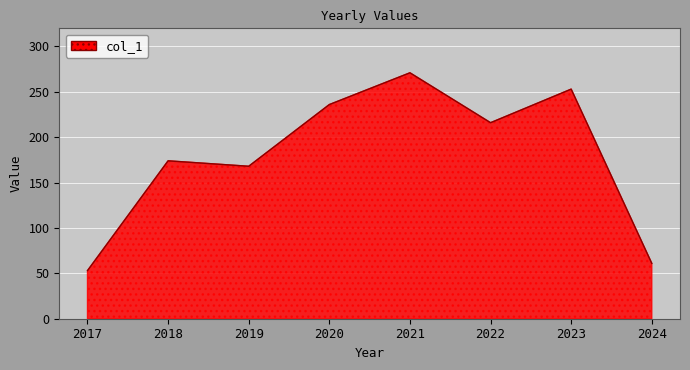

List the labels in order of value, largest first.

2021, 2023, 2020, 2022, 2018, 2019, 2024, 2017